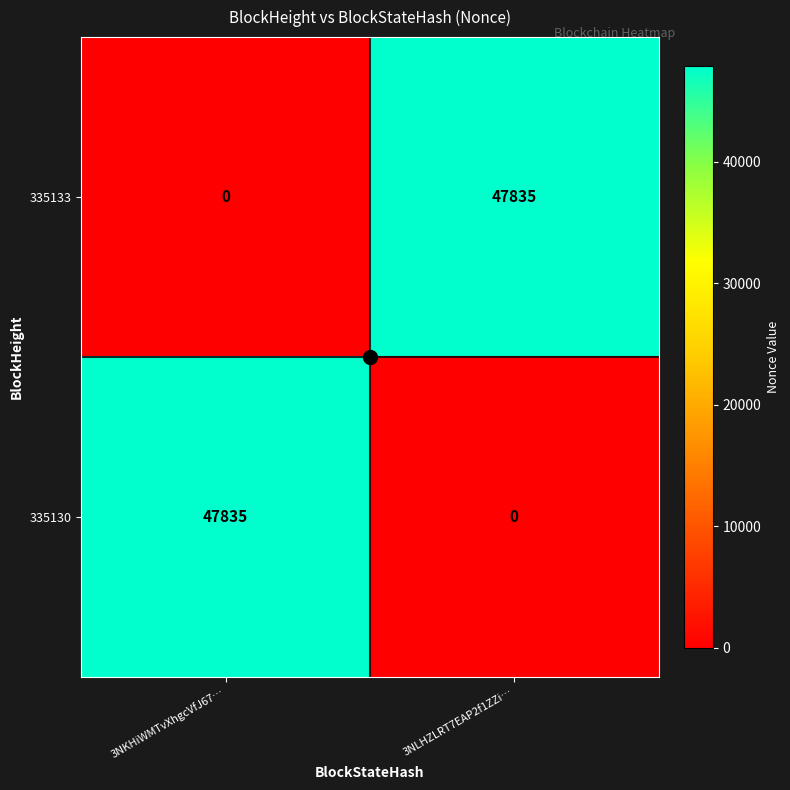

The value of 335130 at 3NKHiWMTvXhgcVfJ67… is 70630. True or false?

False